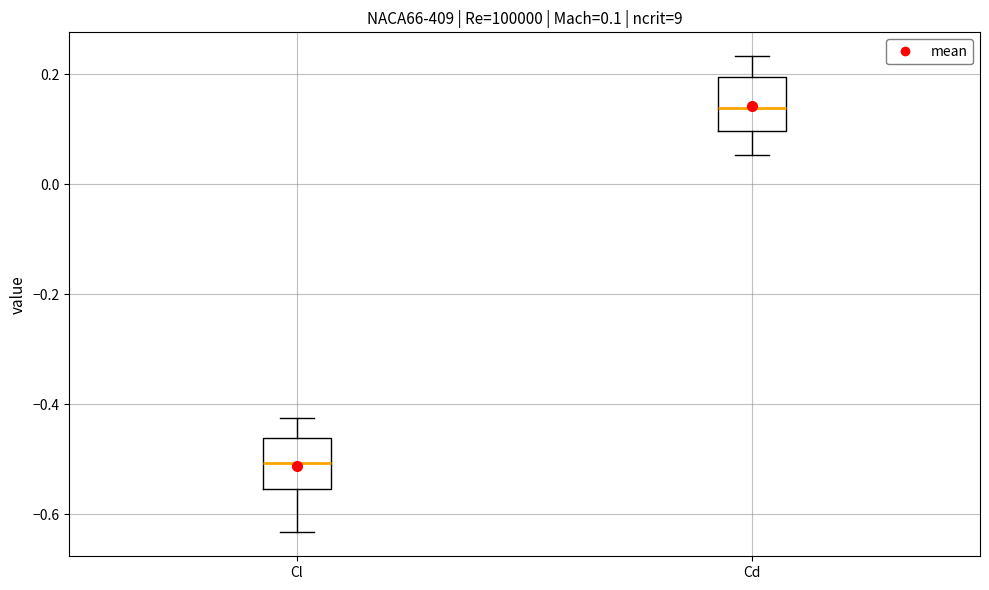

Which box's median line is the highest?

Cd